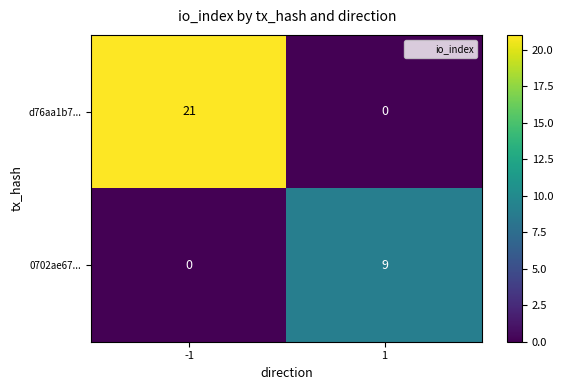

List the series in order of their peak value, lowest first.

0702ae67..., d76aa1b7...